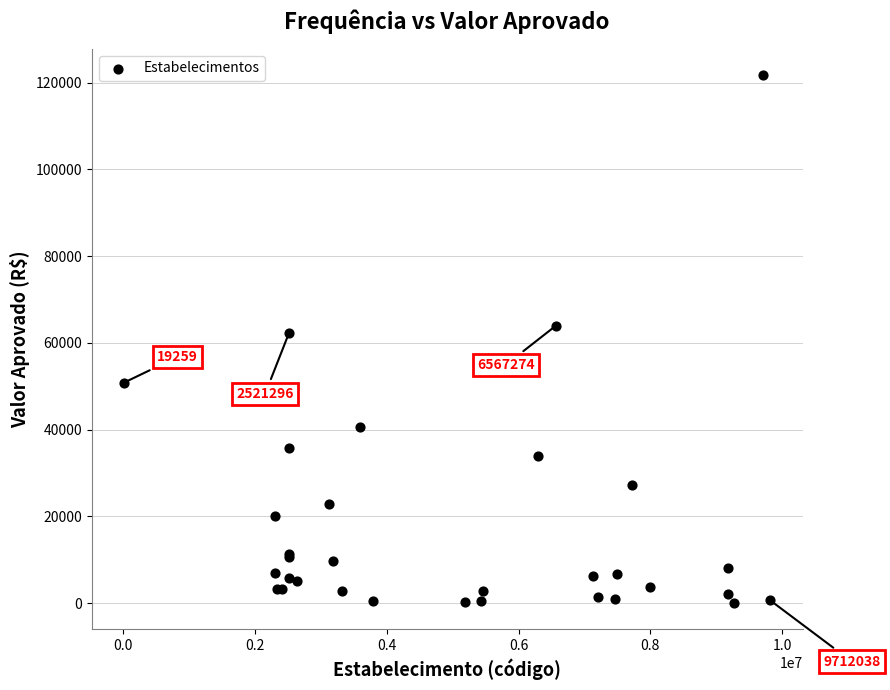

What Y value in the scatter plot is closest to 60911?

62342.5